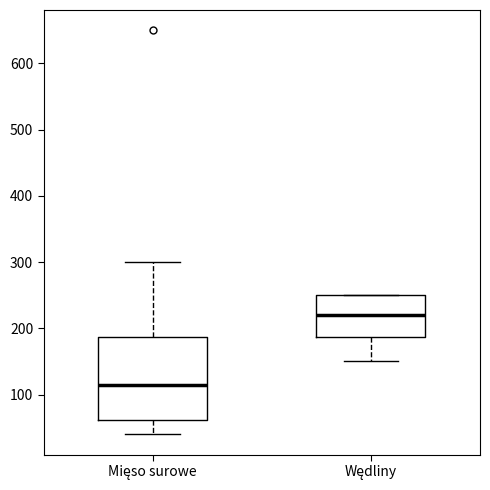

Reading left to right, transcribe this box plot: for each box, give where its median line is, the range the box spans, and where its two whiskers end, as read against the y-axis. The values are not printed on the chart, so give them approximately, as read against the axis.

Mięso surowe: median 120, box 60 to 190, whiskers 40 to 300
Wędliny: median 220, box 190 to 250, whiskers 150 to 250